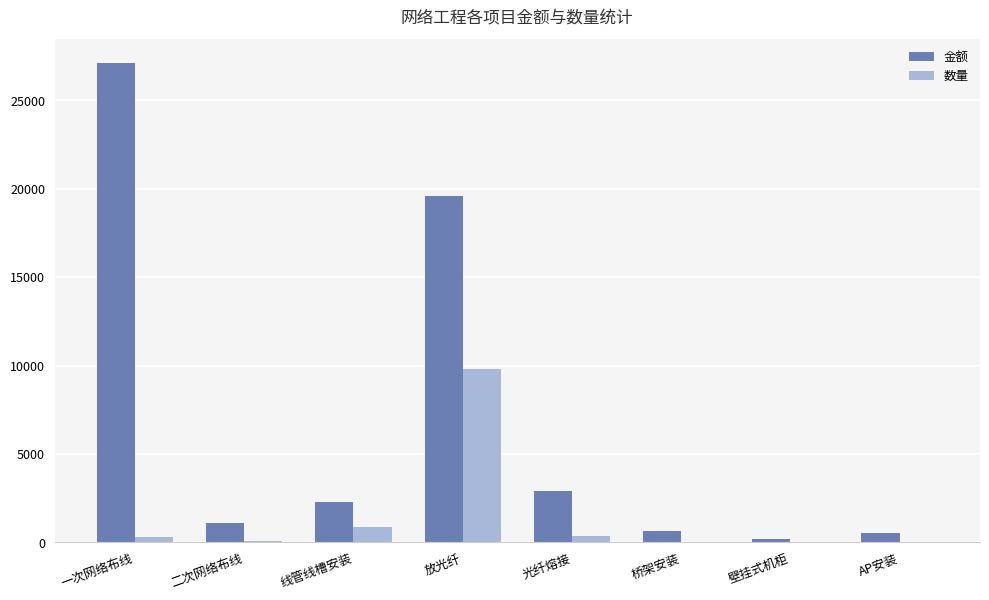

How many data points does each series have?

8